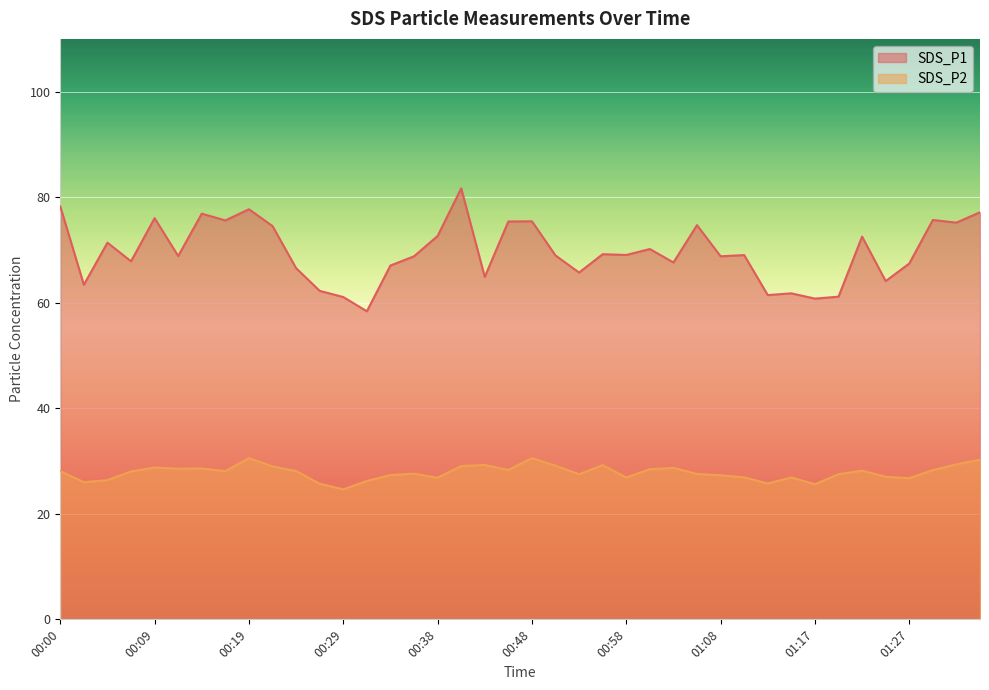

What is the sum of all SDS_P1 values?

2785.2